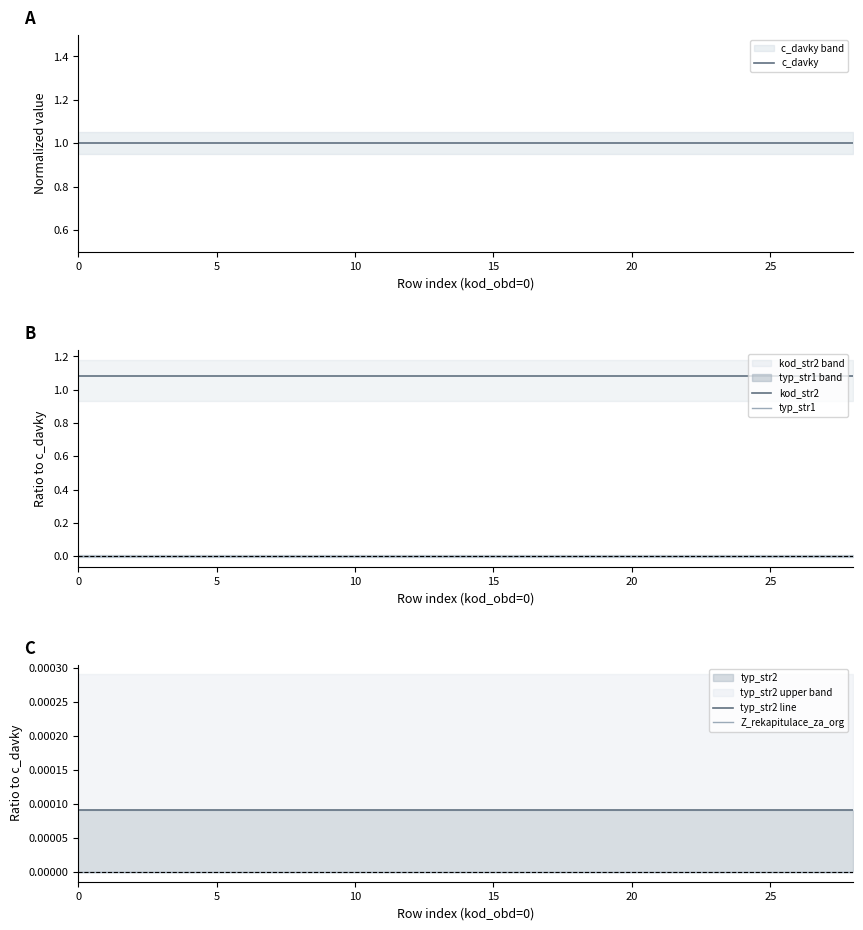

How many lines are shown in the chart?

5